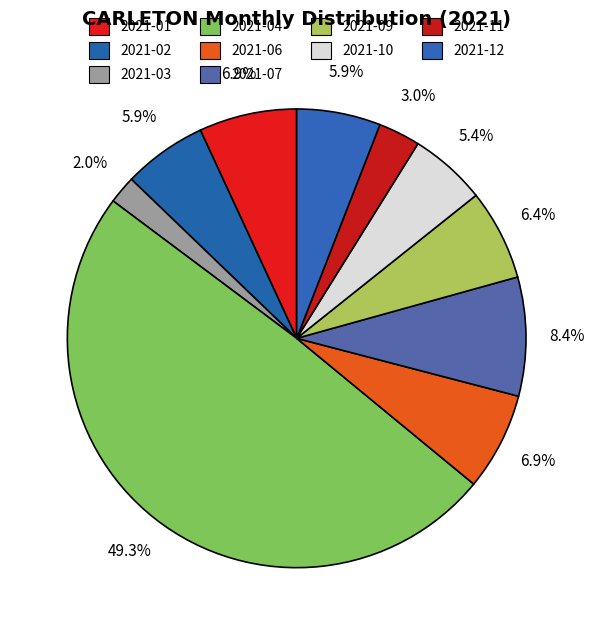

How many slices are in this pie chart?

10